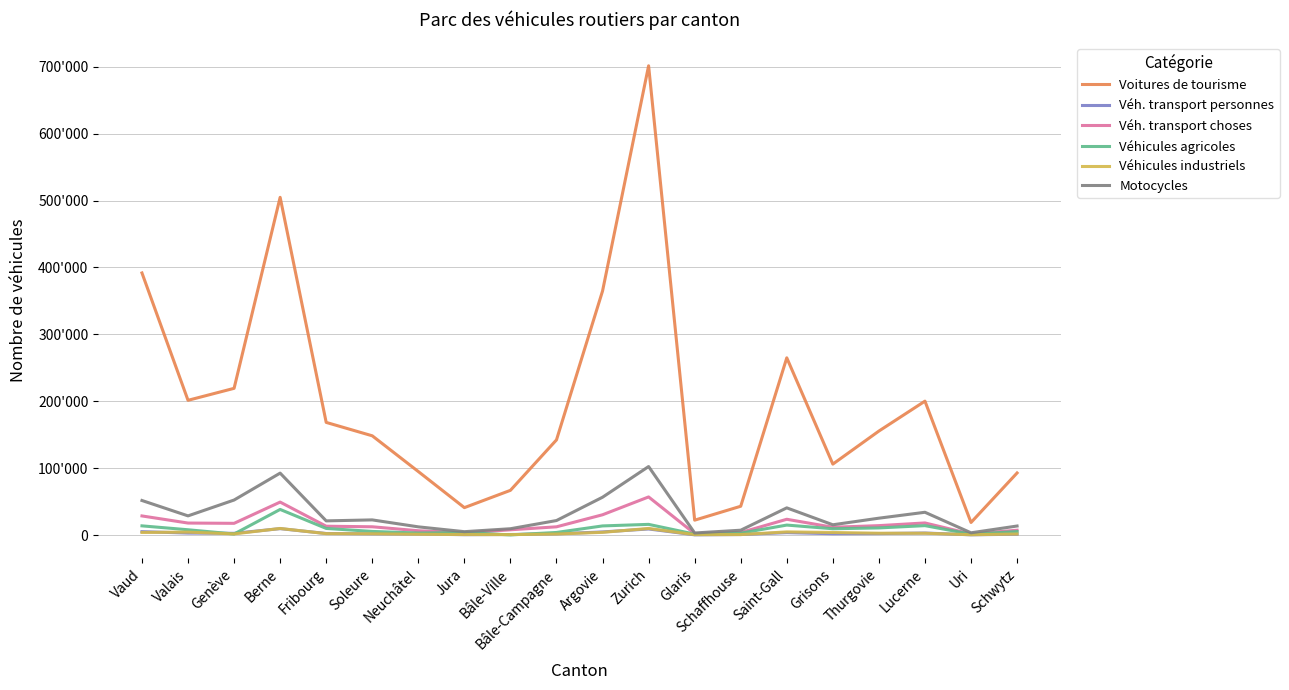

Read the Véh. transport personnes value at Valais.

2937